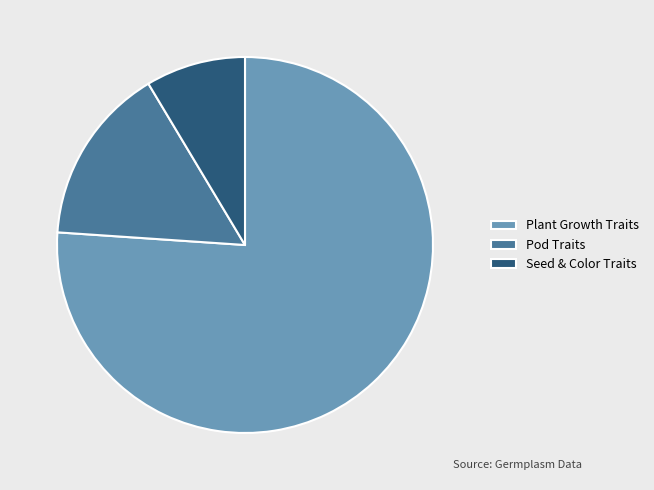

Does any single category account for the majority?

Yes